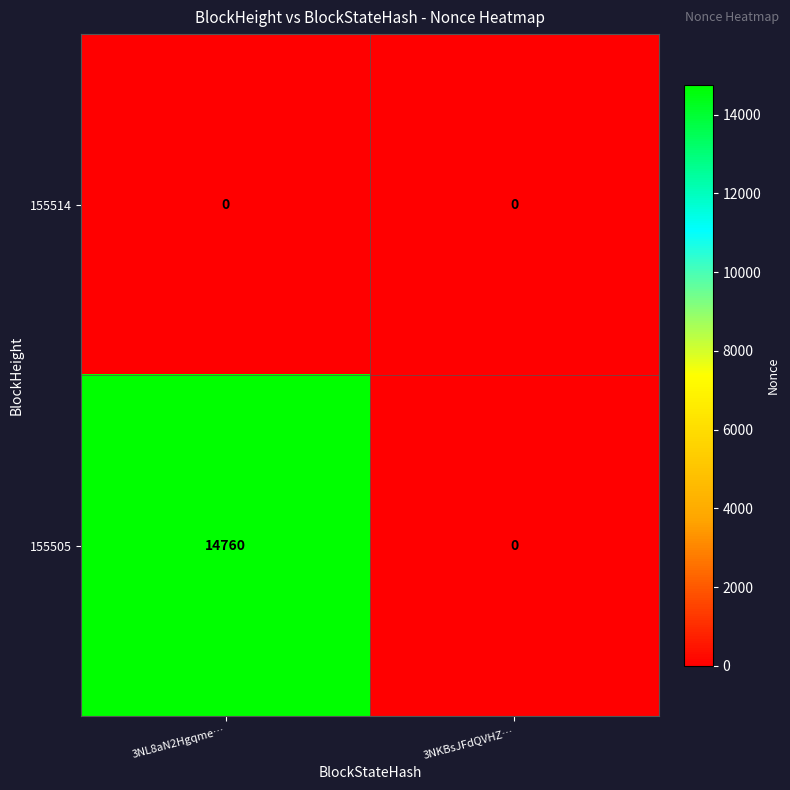

List the series in order of their peak value, lowest first.

155514, 155505